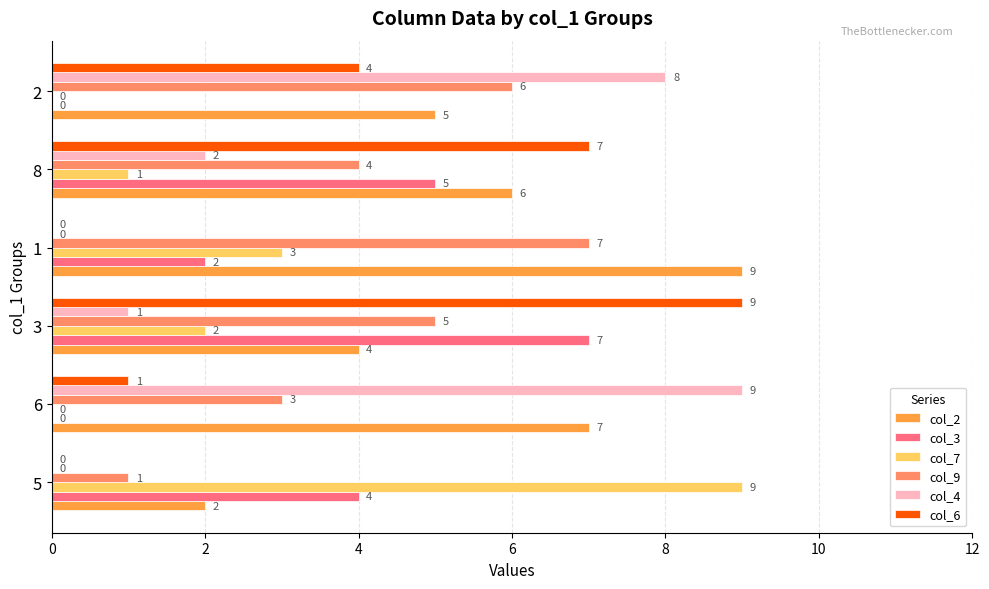

Between 6 and 8, which series saw the biggest shift?

col_4